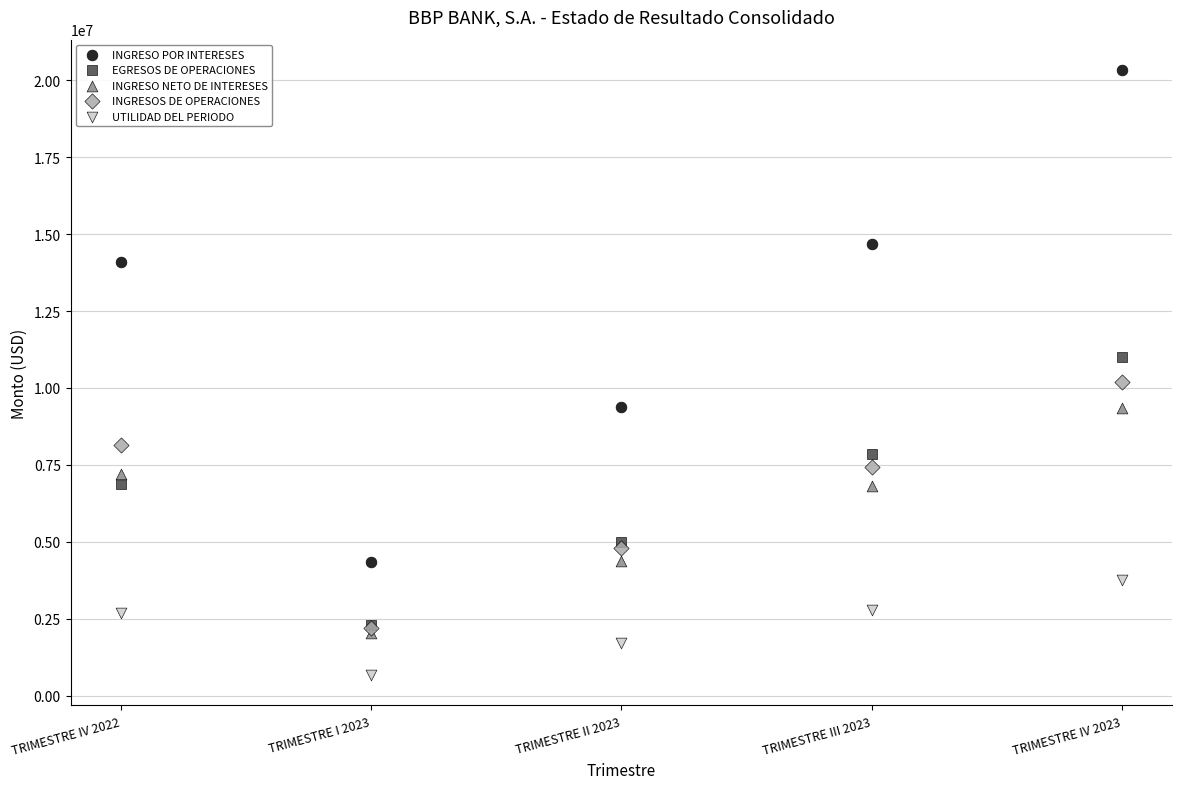

In the INGRESO POR INTERESES series, what Y value is closest to 12337561?

14100267.9